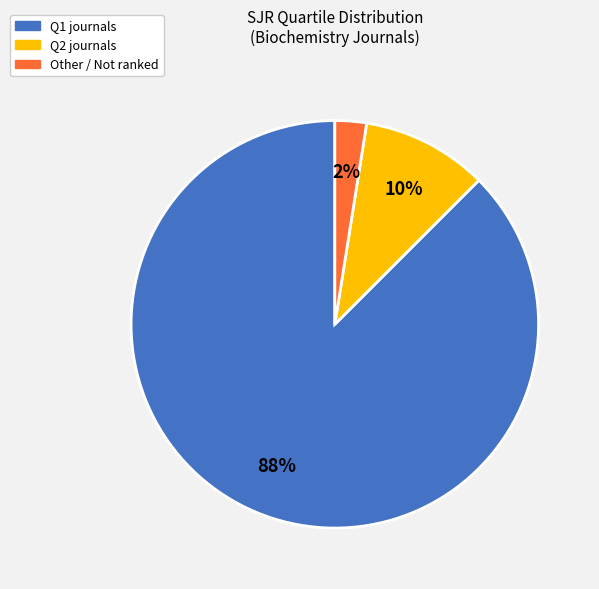

Does any single category account for the majority?

Yes